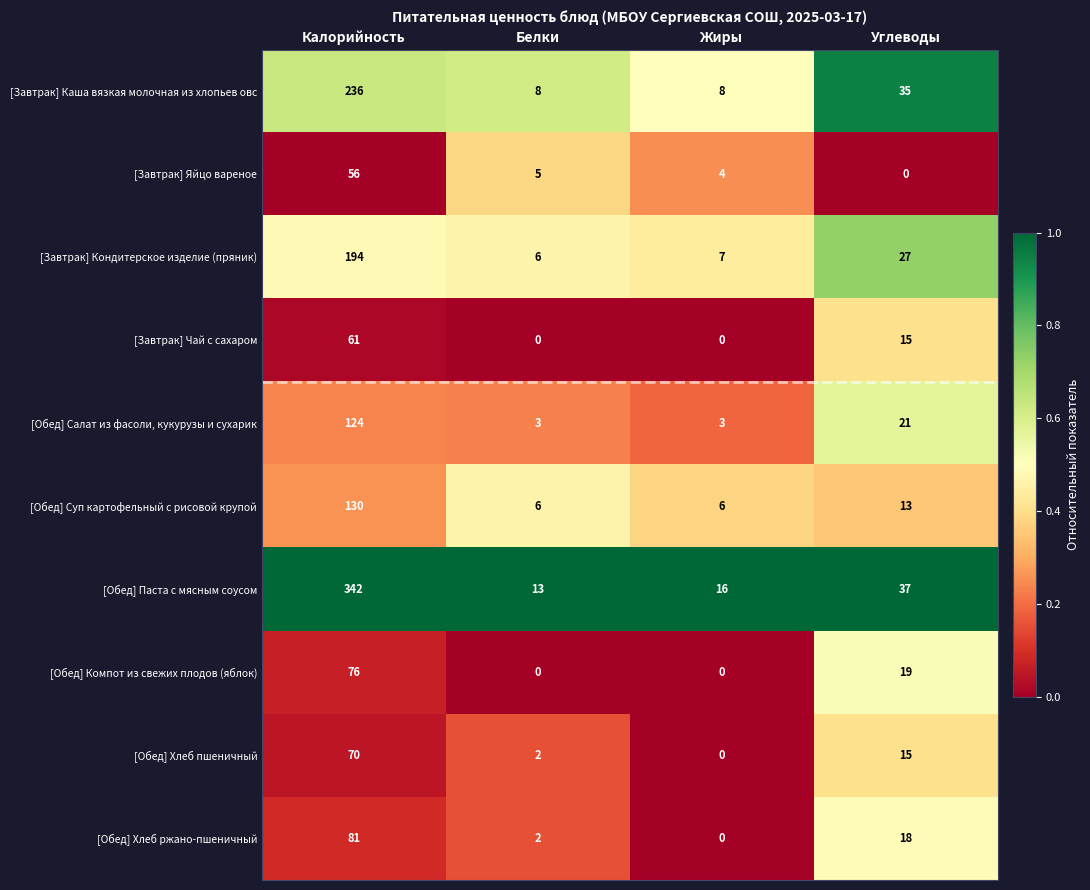

Which category has the highest value in the [Обед] Компот из свежих плодов (яблок) series?

Калорийность